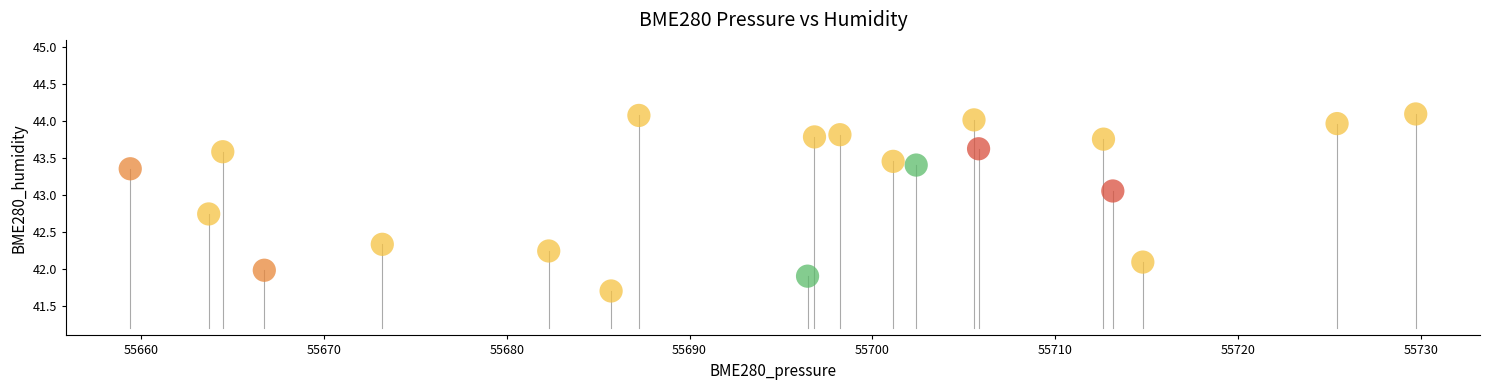

What is the range of Y values (max minus min)?

2.4